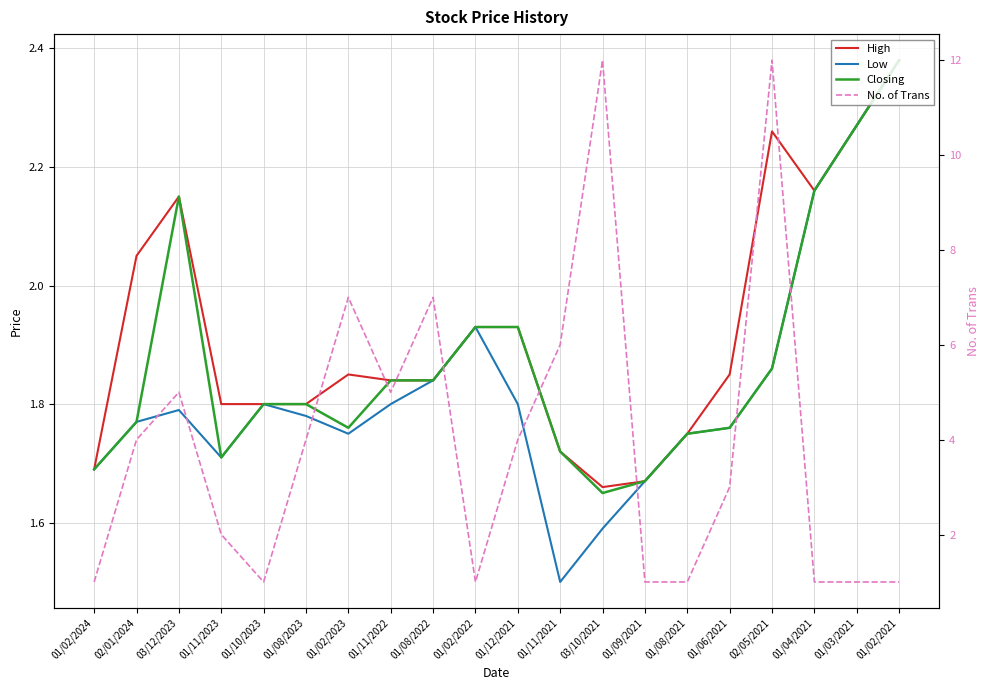

True or false: Closing and High cross at least once.

False